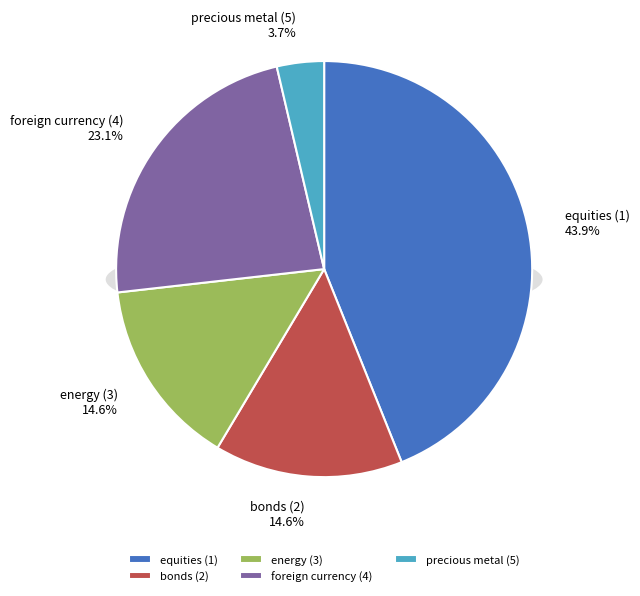

What portion of the pie excludes precious metal (5)?

96.3%